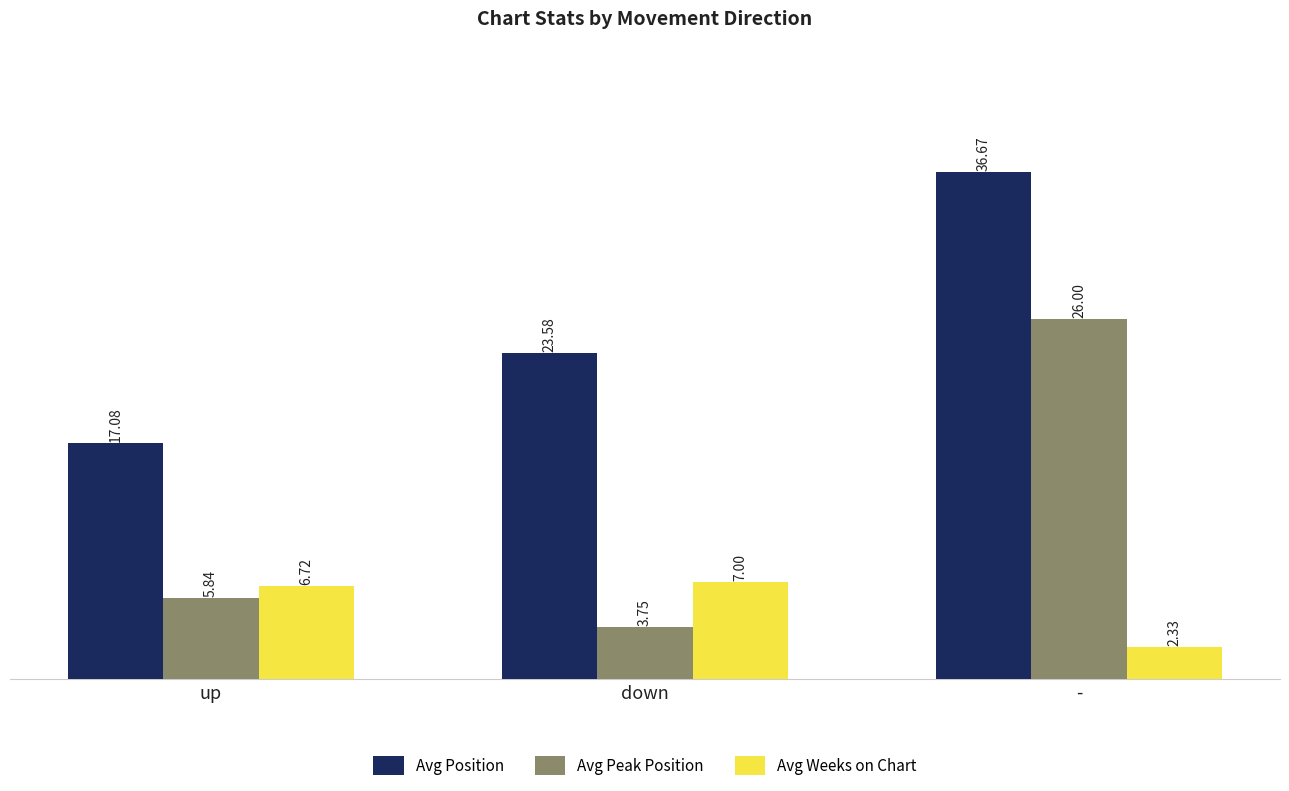

What position from the right is up?

3